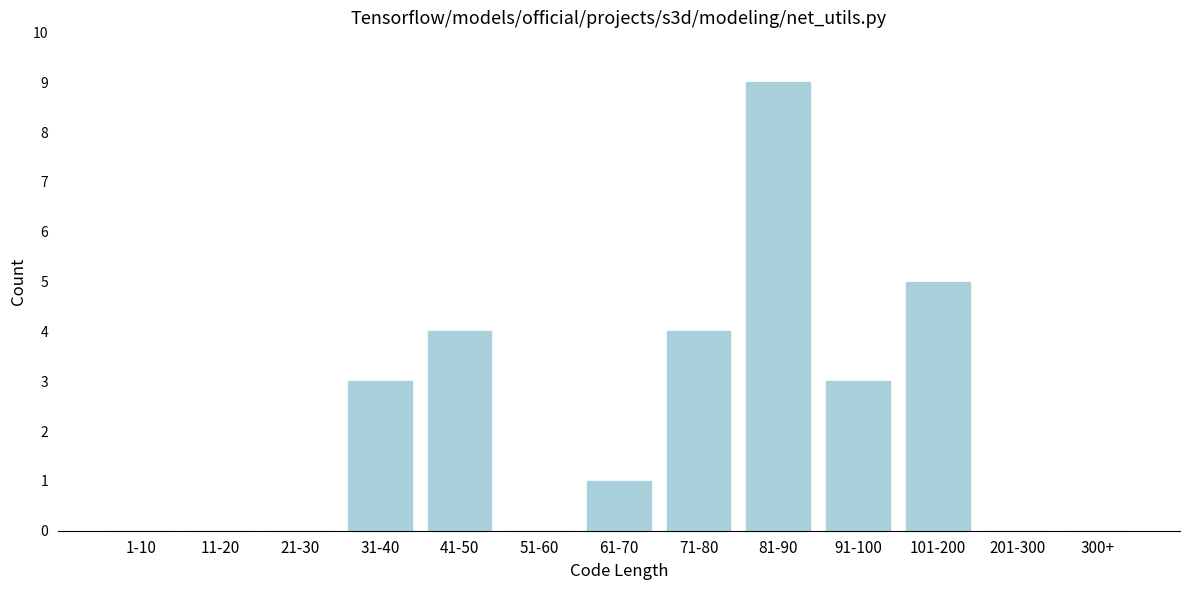

Reading left to right, extract all data points from this chart.

1-10=0	11-20=0	21-30=0	31-40=3	41-50=4	51-60=0	61-70=1	71-80=4	81-90=9	91-100=3	101-200=5	201-300=0	300+=0